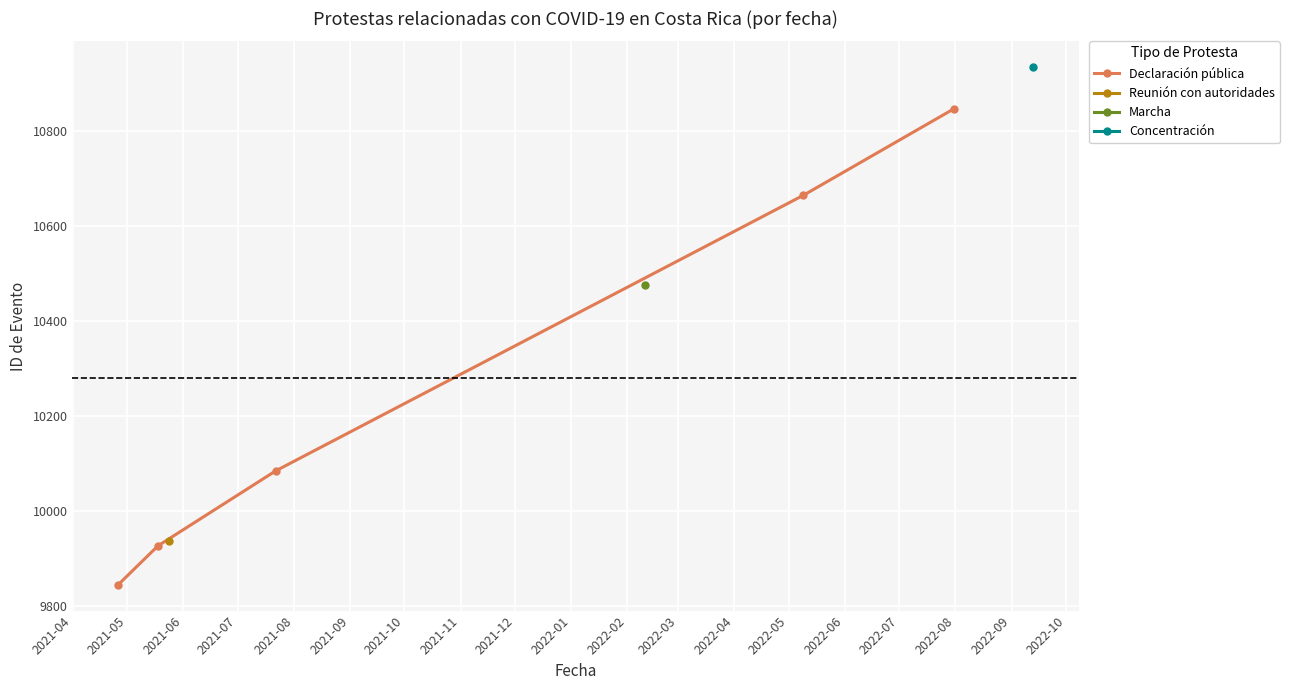

True or false: Declaración pública has more than 2 interior local peaks.

False